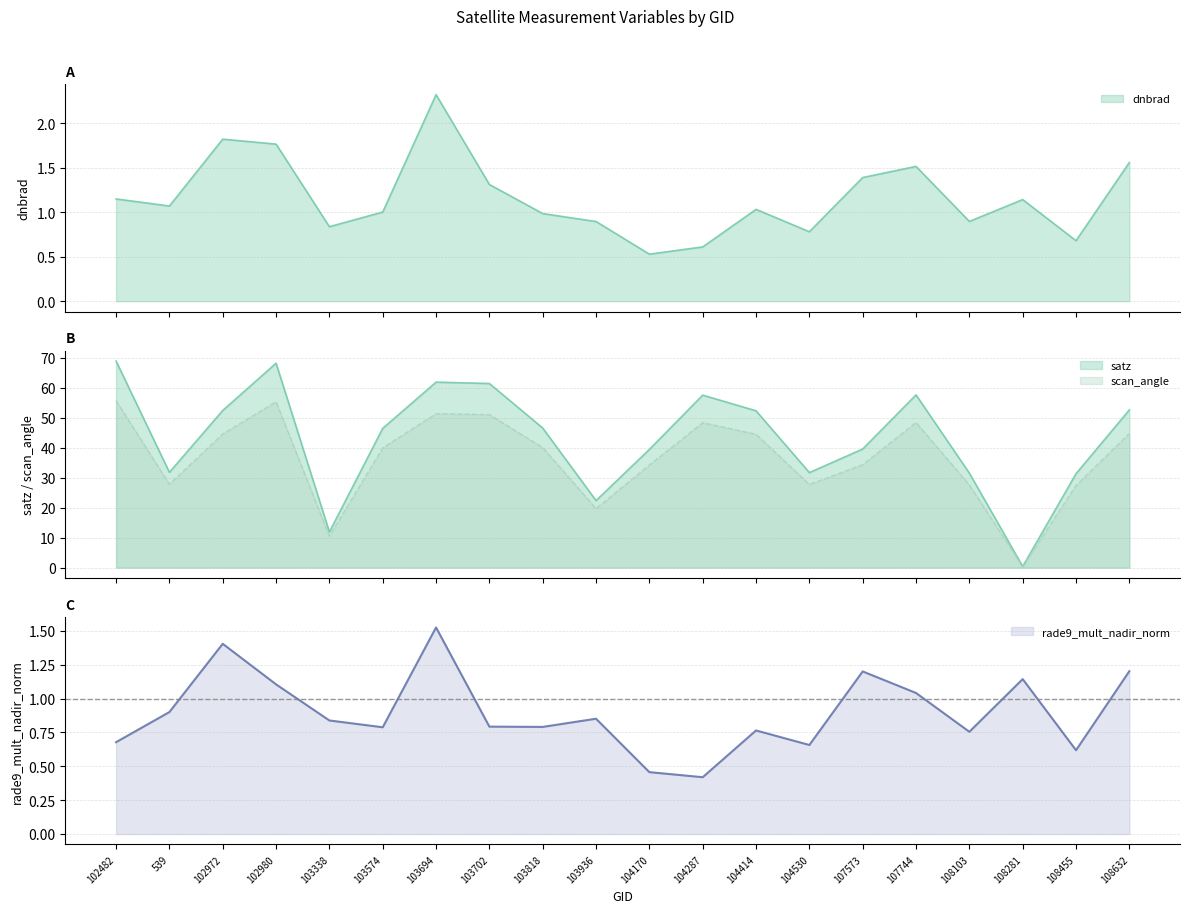

List the series in order of their peak value, highest first.

satz, scan_angle, dnbrad, rade9_mult_nadir_norm